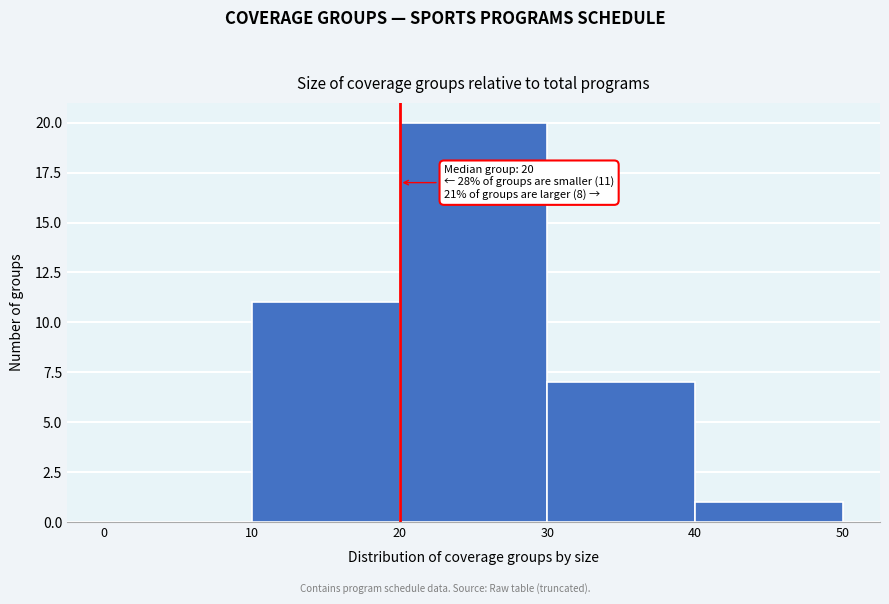

Over which range of the x-axis is the bar tallest?

20 to 30